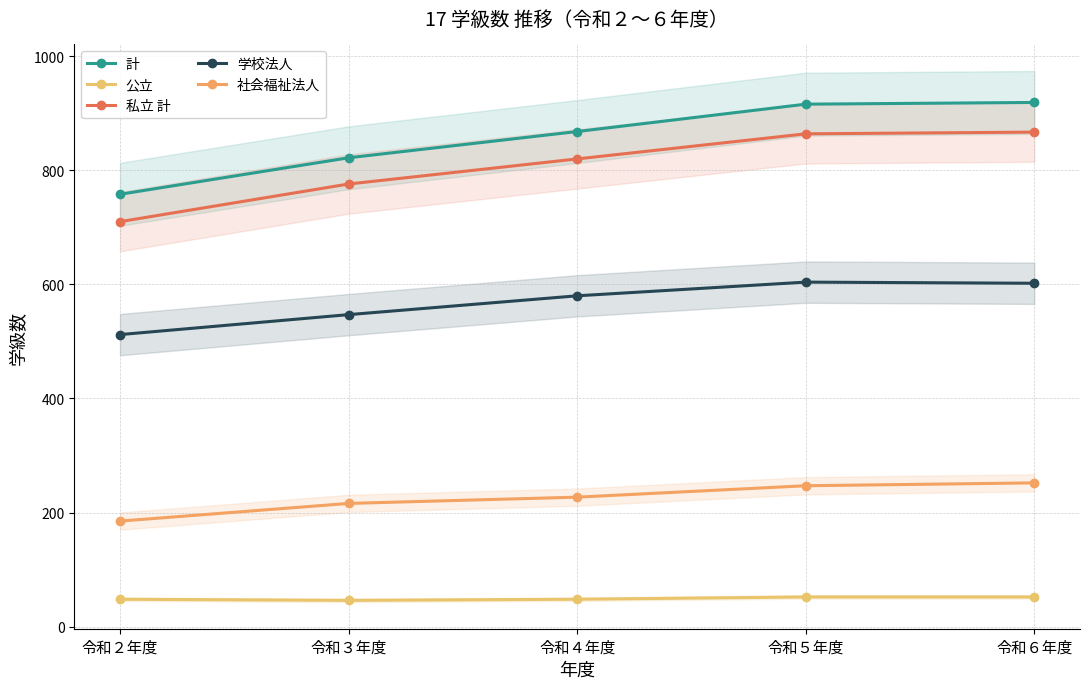

At which category does 公立 reach its first local valley?

令和３年度